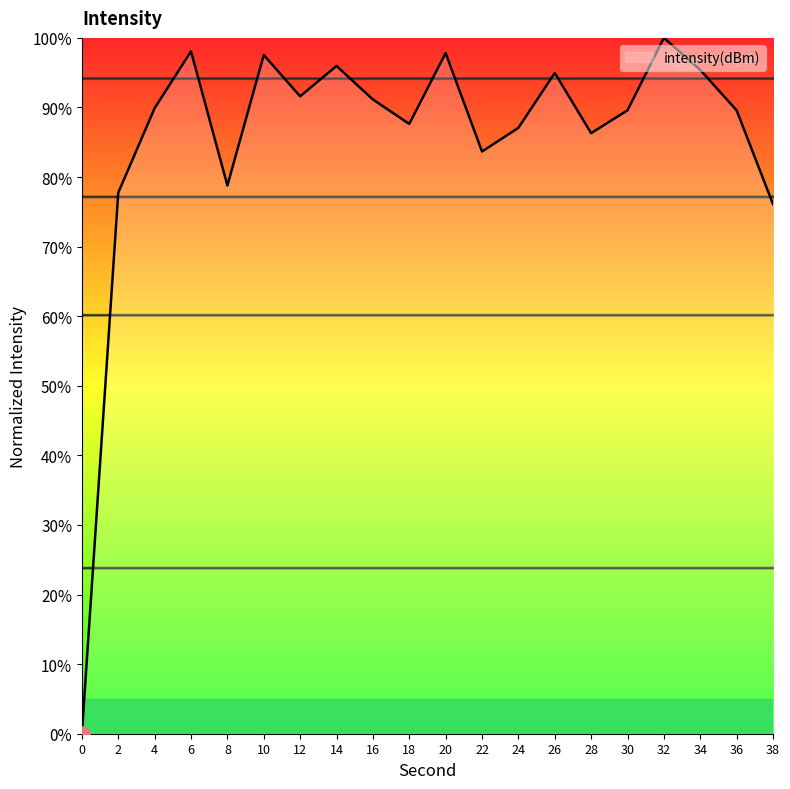

What is the ratio of the value at 20 to the value at 34?

1.0